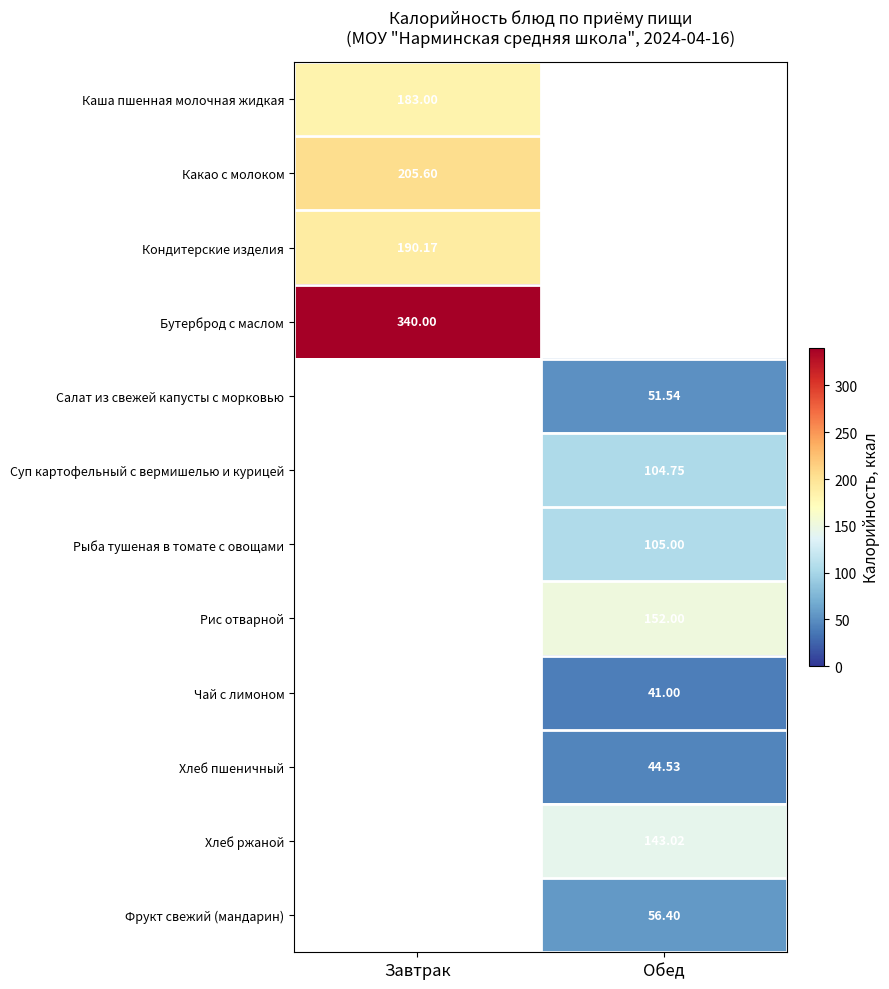

The Рыба тушеная в томате с овощами series shows 105.0 at Обед. True or false?

True